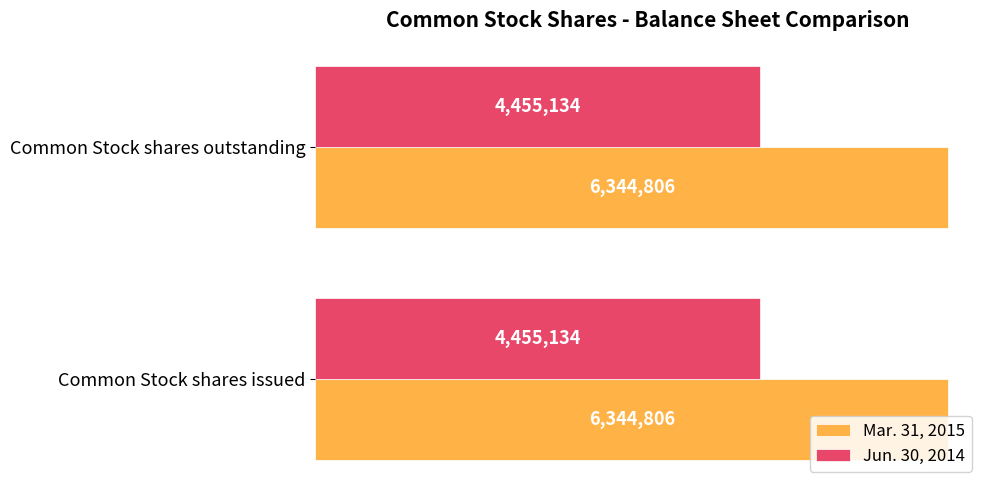

What is the difference between the highest and lowest values at Common Stock shares issued?

1889672